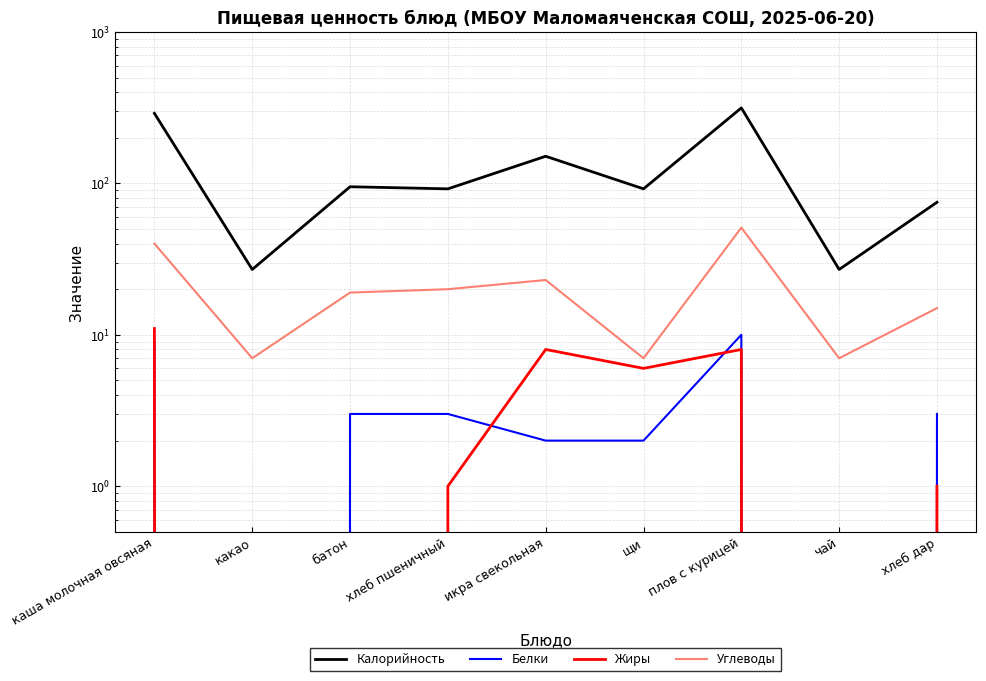

What is the label of the 1st point from the left?

каша молочная овсяная